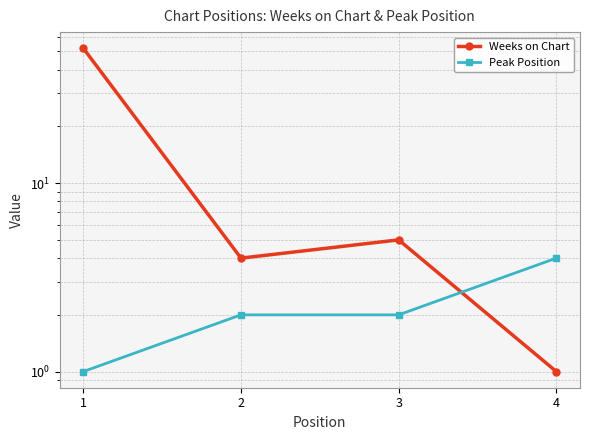

What is the spread (max minus min) of values at 1?

51